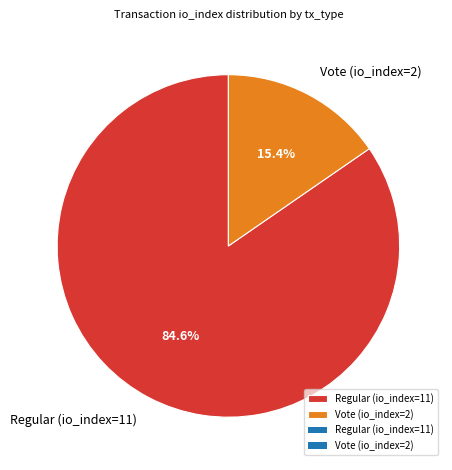

What is the largest slice in the pie chart?

Regular (io_index=11)